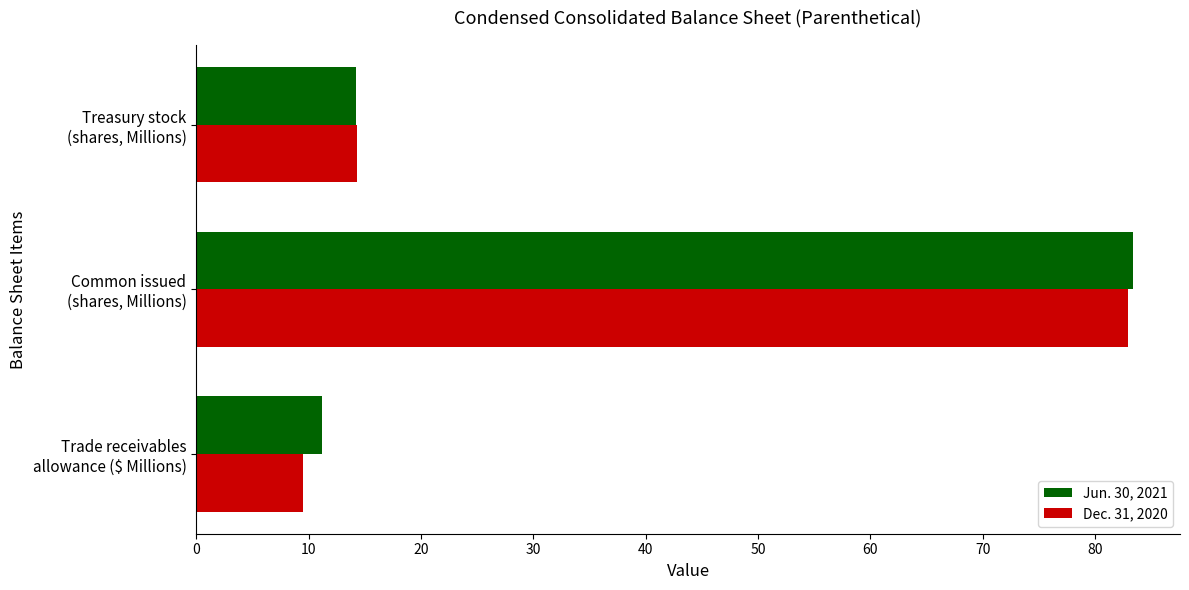

How many data points in Jun. 30, 2021 are less than 14?

1